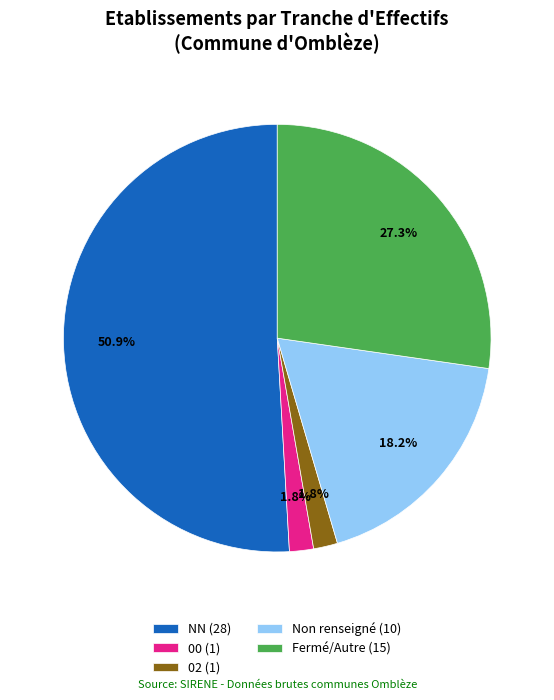

Does NN (28) represent more than half of the total?

Yes